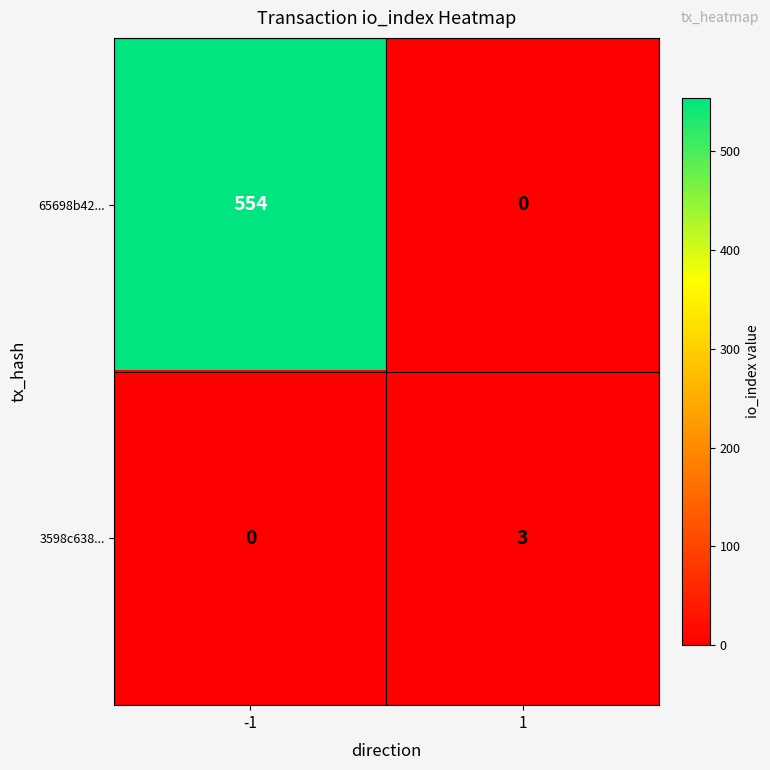

Is it true that 3598c638... equals 3 at 1?

True